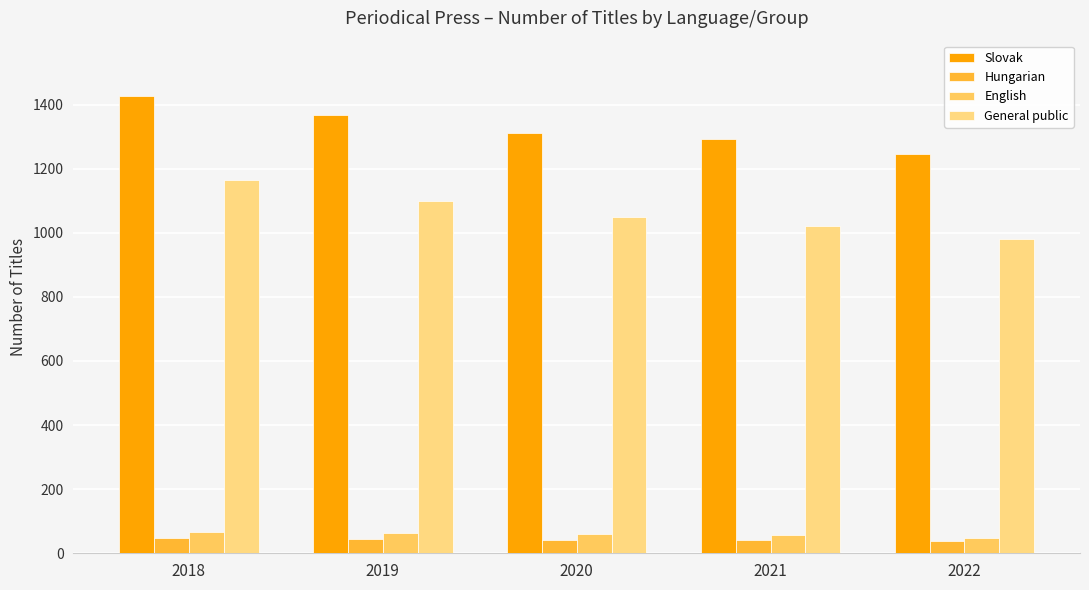

How many bars are there in total?

20